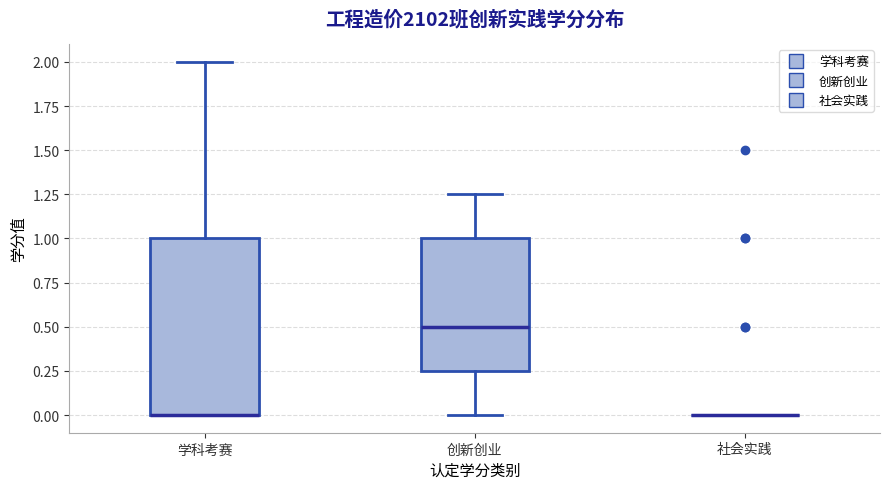

Reading left to right, read every box against the y-axis: the position of its median line, the range the box covers, and the ends of its whiskers. The values are not printed on the chart, so give them approximately, as read against the axis.

学科考赛: median 0.00 (drawn on the box's lower edge), box 0.00 to 1.00, whiskers 0.00 to 2.00
创新创业: median 0.50, box 0.25 to 1.00, whiskers 0.00 to 1.25
社会实践: box collapsed to a line at 0.00, whiskers 0.00 to 0.00